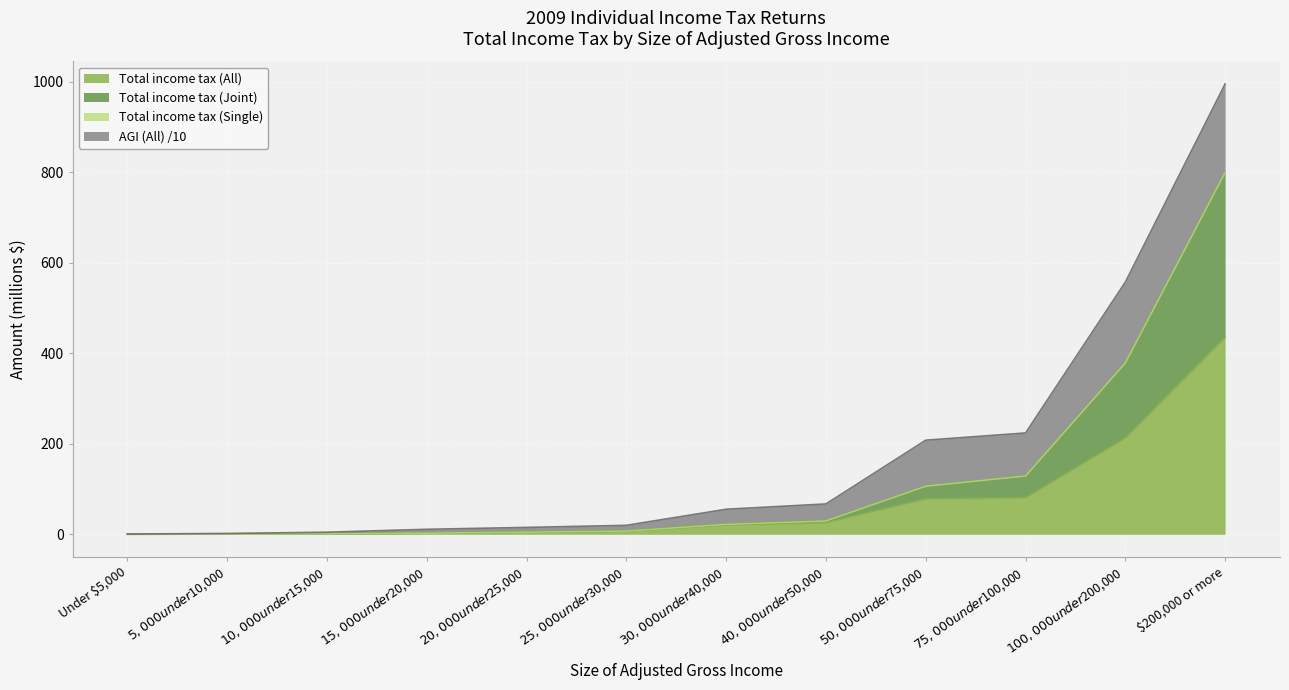

True or false: Total income tax (Joint) has more than 0 interior local peaks.

False